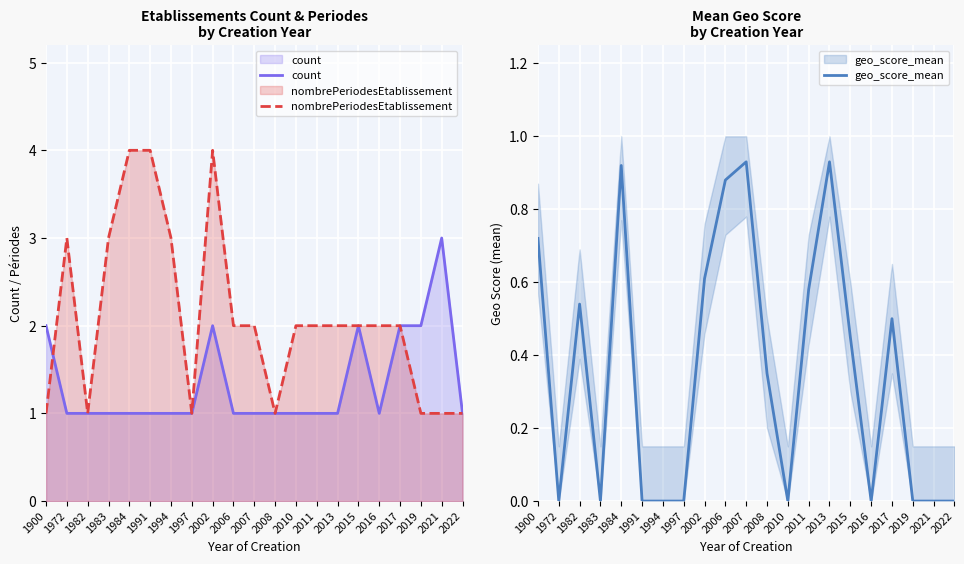

What is the difference between the maximum and minimum values in the nombrePeriodesEtablissement series?

3